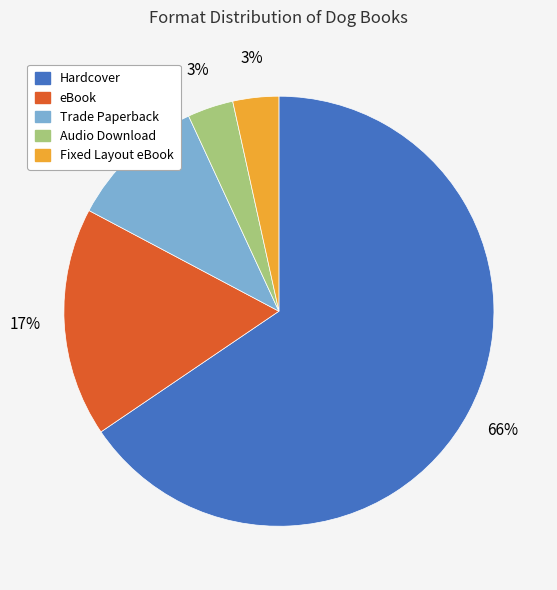

Between Fixed Layout eBook and Trade Paperback, which is larger?

Trade Paperback